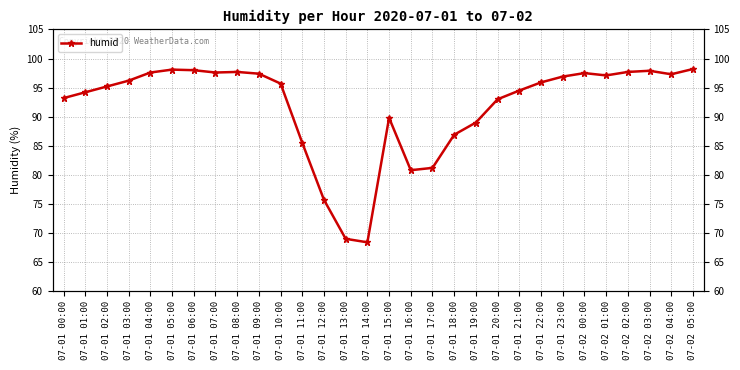

What is the value of the 24th point from the left?

96.9